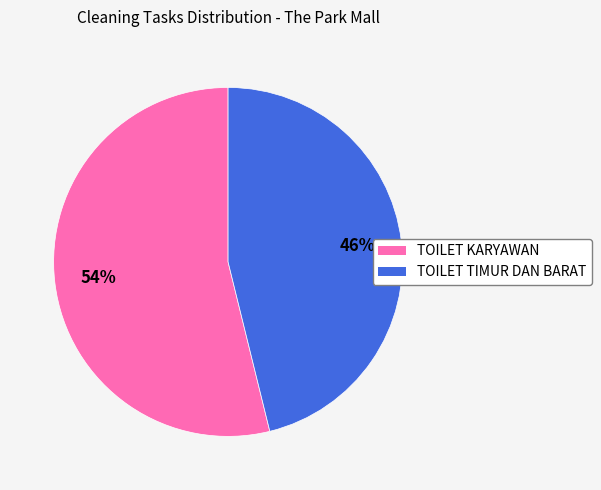

Which has a higher value, TOILET TIMUR DAN BARAT or TOILET KARYAWAN?

TOILET KARYAWAN